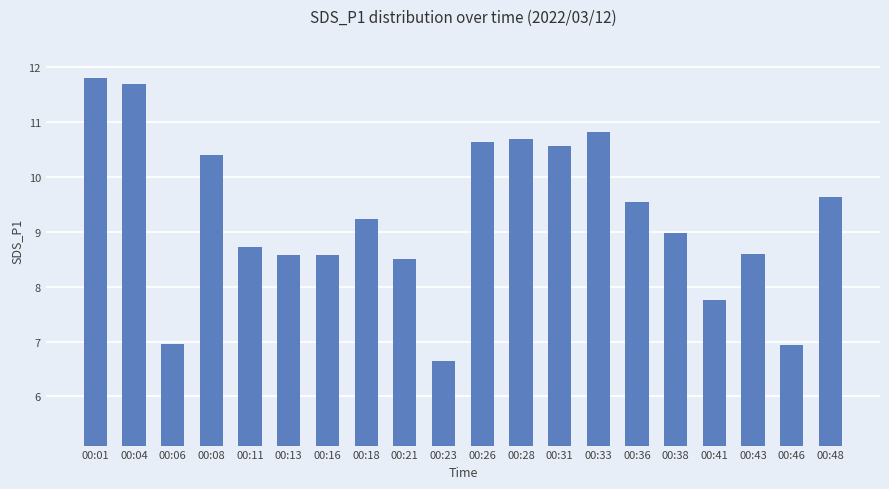

What is the sum of the values at 00:23 and 00:11?

15.4